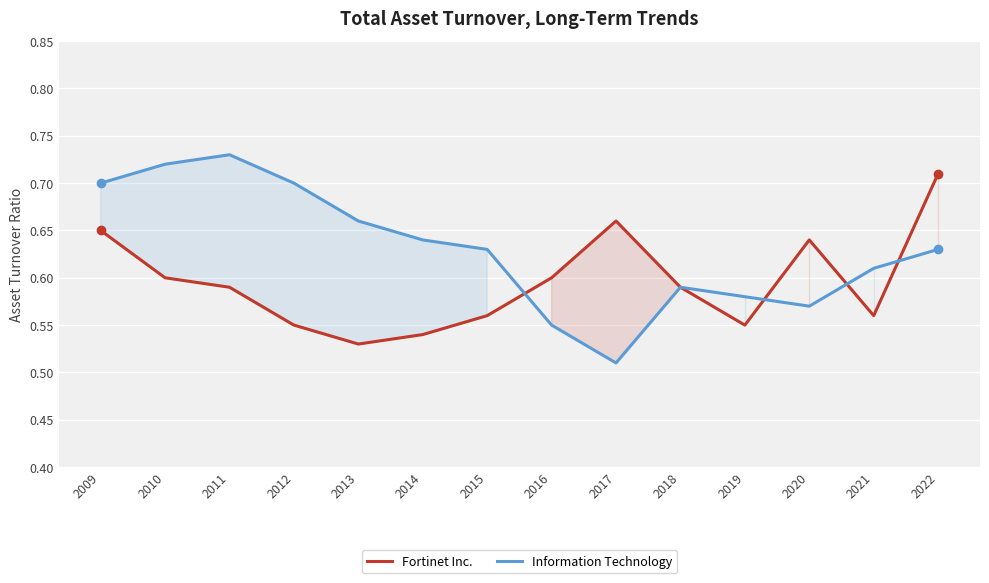

What is the value of the Information Technology point at the 9th from the left?

0.5